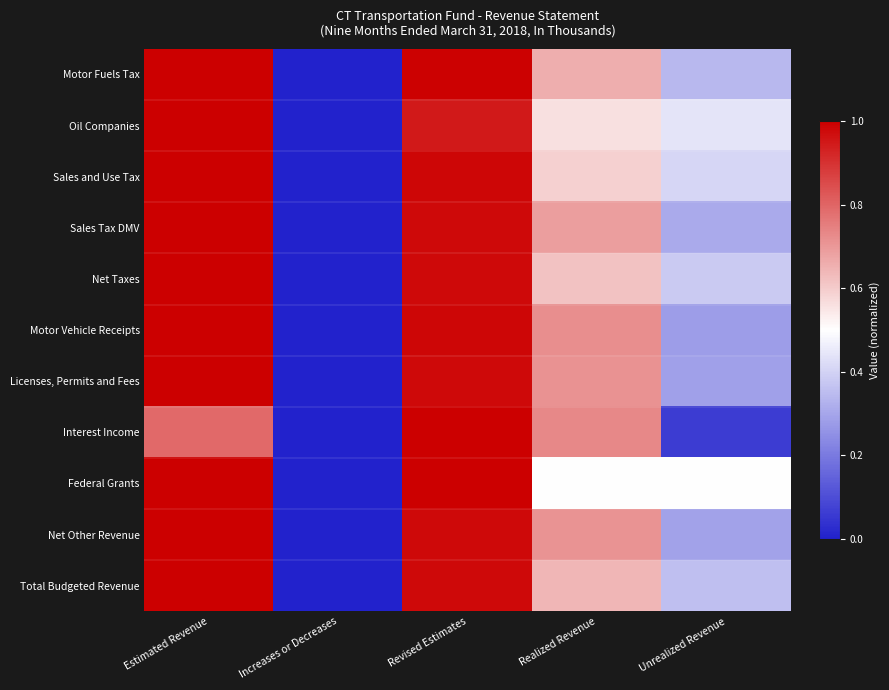

Reading left to right, extract all data points from this chart.

Motor Fuels Tax: Estimated Revenue=1.0	Increases or Decreases=0.0	Revised Estimates=1.0	Realized Revenue=0.7	Unrealized Revenue=0.3
Oil Companies: Estimated Revenue=1.0	Increases or Decreases=0.0	Revised Estimates=0.9	Realized Revenue=0.6	Unrealized Revenue=0.4
Sales and Use Tax: Estimated Revenue=1.0	Increases or Decreases=0.0	Revised Estimates=1.0	Realized Revenue=0.6	Unrealized Revenue=0.4
Sales Tax DMV: Estimated Revenue=1.0	Increases or Decreases=0.0	Revised Estimates=1.0	Realized Revenue=0.7	Unrealized Revenue=0.3
Net Taxes: Estimated Revenue=1.0	Increases or Decreases=0.0	Revised Estimates=1.0	Realized Revenue=0.6	Unrealized Revenue=0.4
Motor Vehicle Receipts: Estimated Revenue=1.0	Increases or Decreases=0.0	Revised Estimates=1.0	Realized Revenue=0.7	Unrealized Revenue=0.3
Licenses, Permits and Fees: Estimated Revenue=1.0	Increases or Decreases=0.0	Revised Estimates=1.0	Realized Revenue=0.7	Unrealized Revenue=0.3
Interest Income: Estimated Revenue=0.8	Increases or Decreases=0.0	Revised Estimates=1.0	Realized Revenue=0.7	Unrealized Revenue=0.1
Federal Grants: Estimated Revenue=1.0	Increases or Decreases=0.0	Revised Estimates=1.0	Realized Revenue=0.5	Unrealized Revenue=0.5
Net Other Revenue: Estimated Revenue=1.0	Increases or Decreases=0.0	Revised Estimates=1.0	Realized Revenue=0.7	Unrealized Revenue=0.3
Total Budgeted Revenue: Estimated Revenue=1.0	Increases or Decreases=0.0	Revised Estimates=1.0	Realized Revenue=0.6	Unrealized Revenue=0.4